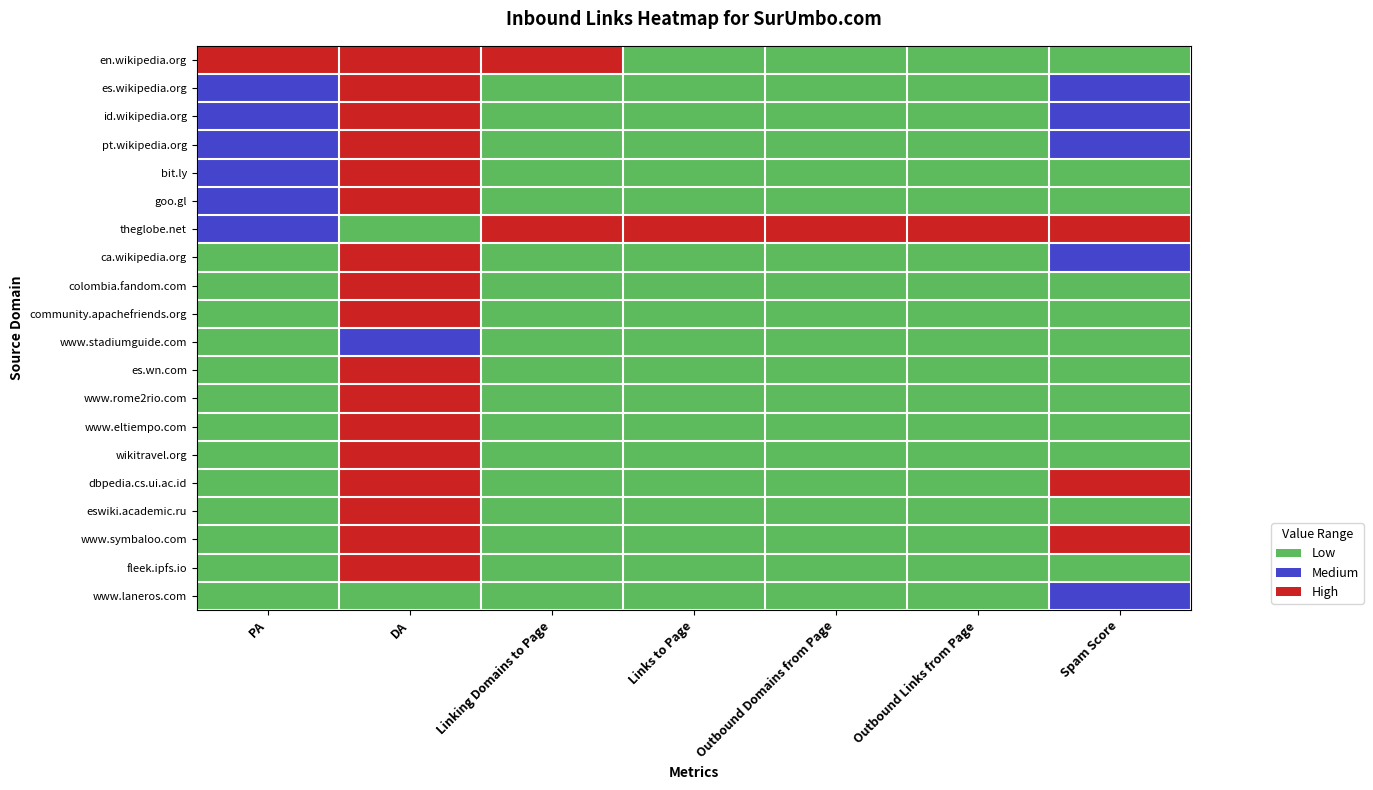

Which category has the lowest value across all series?

Linking Domains to Page